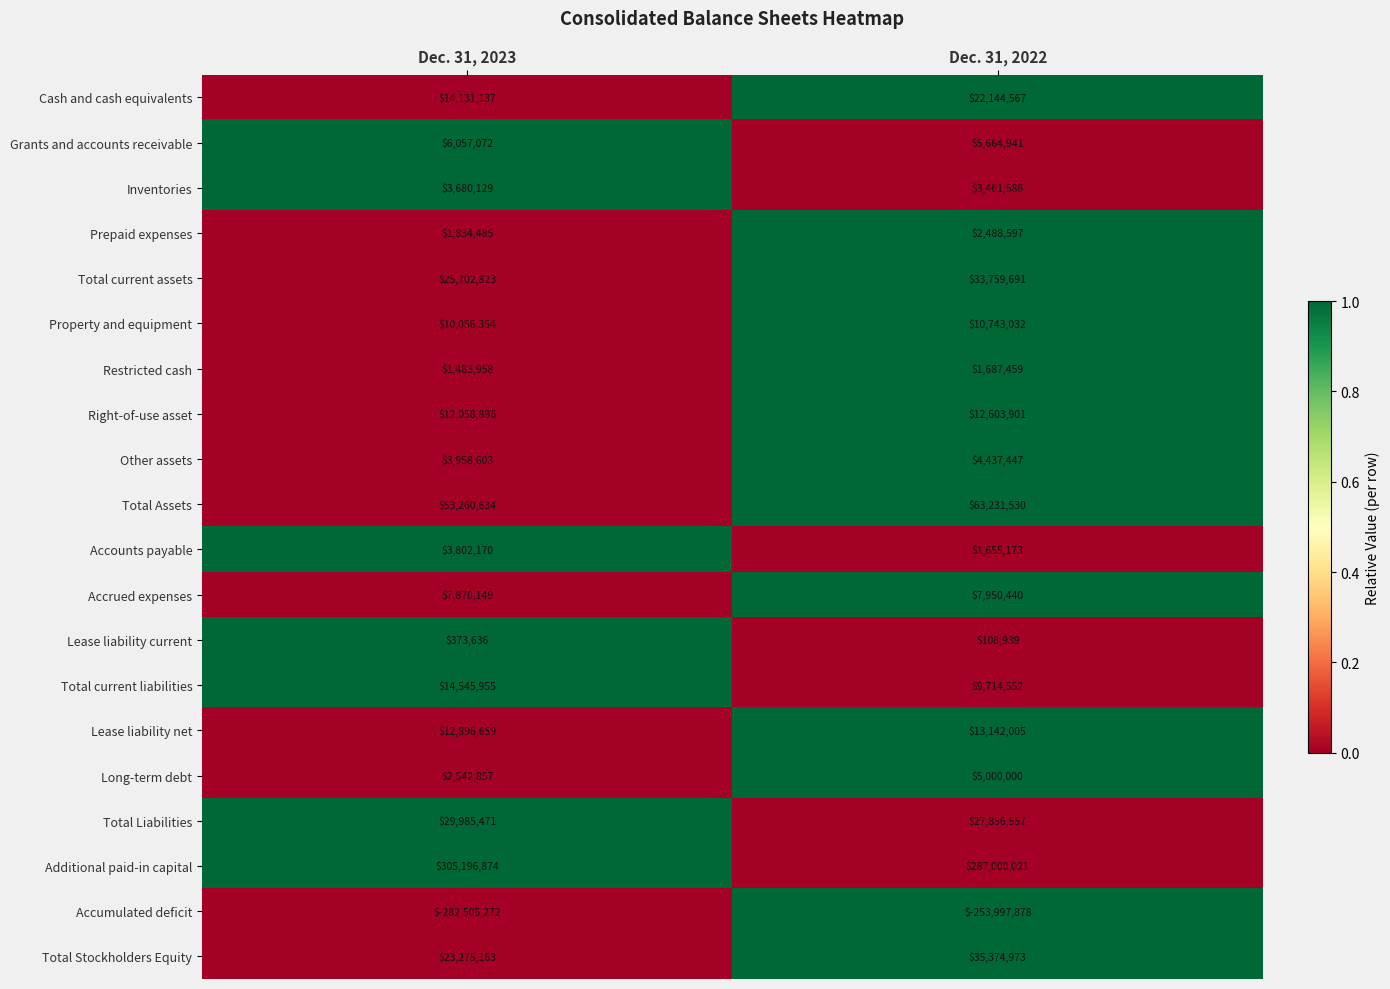

Rank the series at Dec. 31, 2023 from highest to lowest value.

Additional paid-in capital, Total Assets, Total Liabilities, Total current assets, Total Stockholders Equity, Total current liabilities, Cash and cash equivalents, Lease liability net, Right-of-use asset, Property and equipment, Accrued expenses, Grants and accounts receivable, Other assets, Accounts payable, Inventories, Long-term debt, Prepaid expenses, Restricted cash, Lease liability current, Accumulated deficit